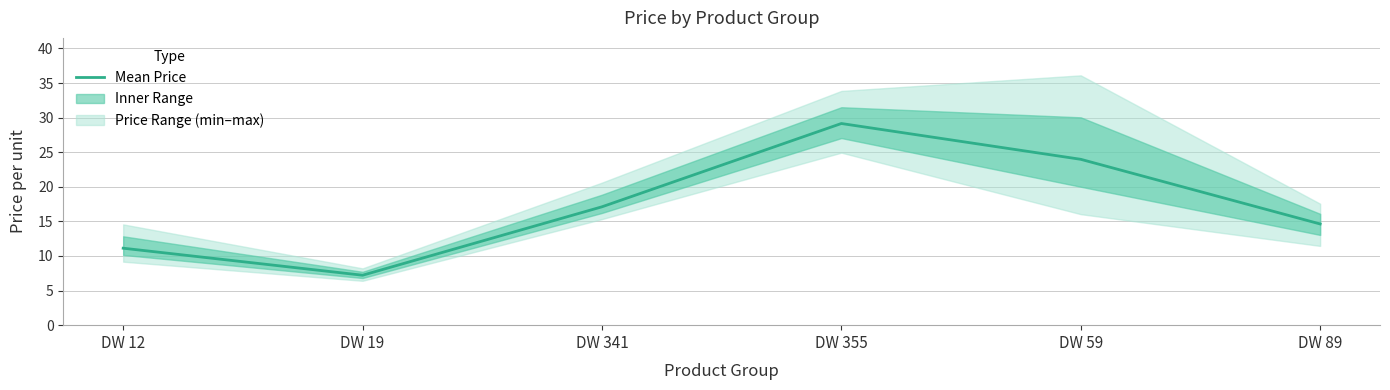

The chart shows a value of 19.2 at DW 89. True or false?

False